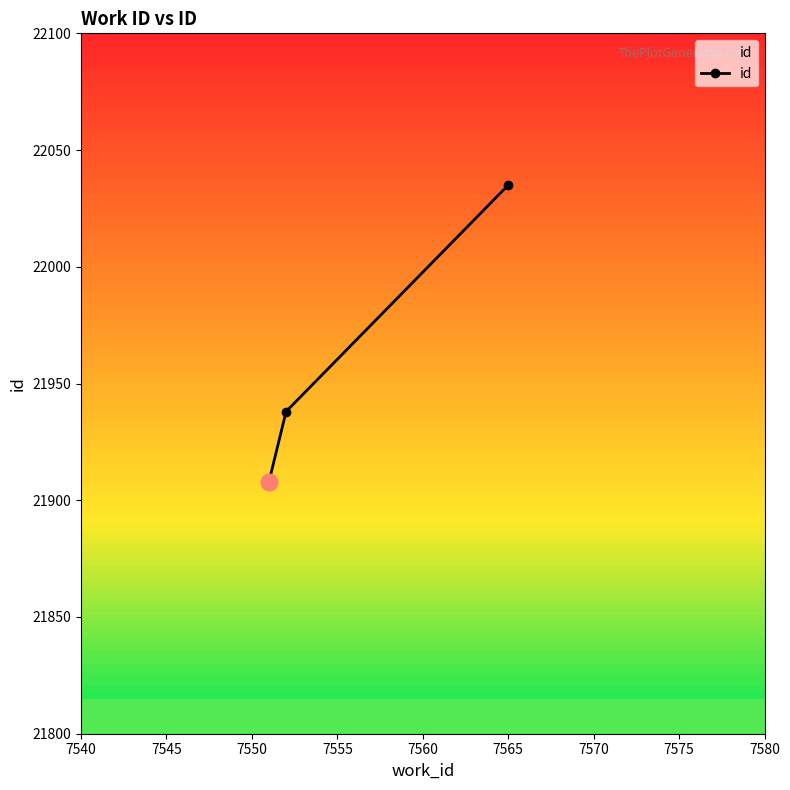

How many data points are less than 21938?

1